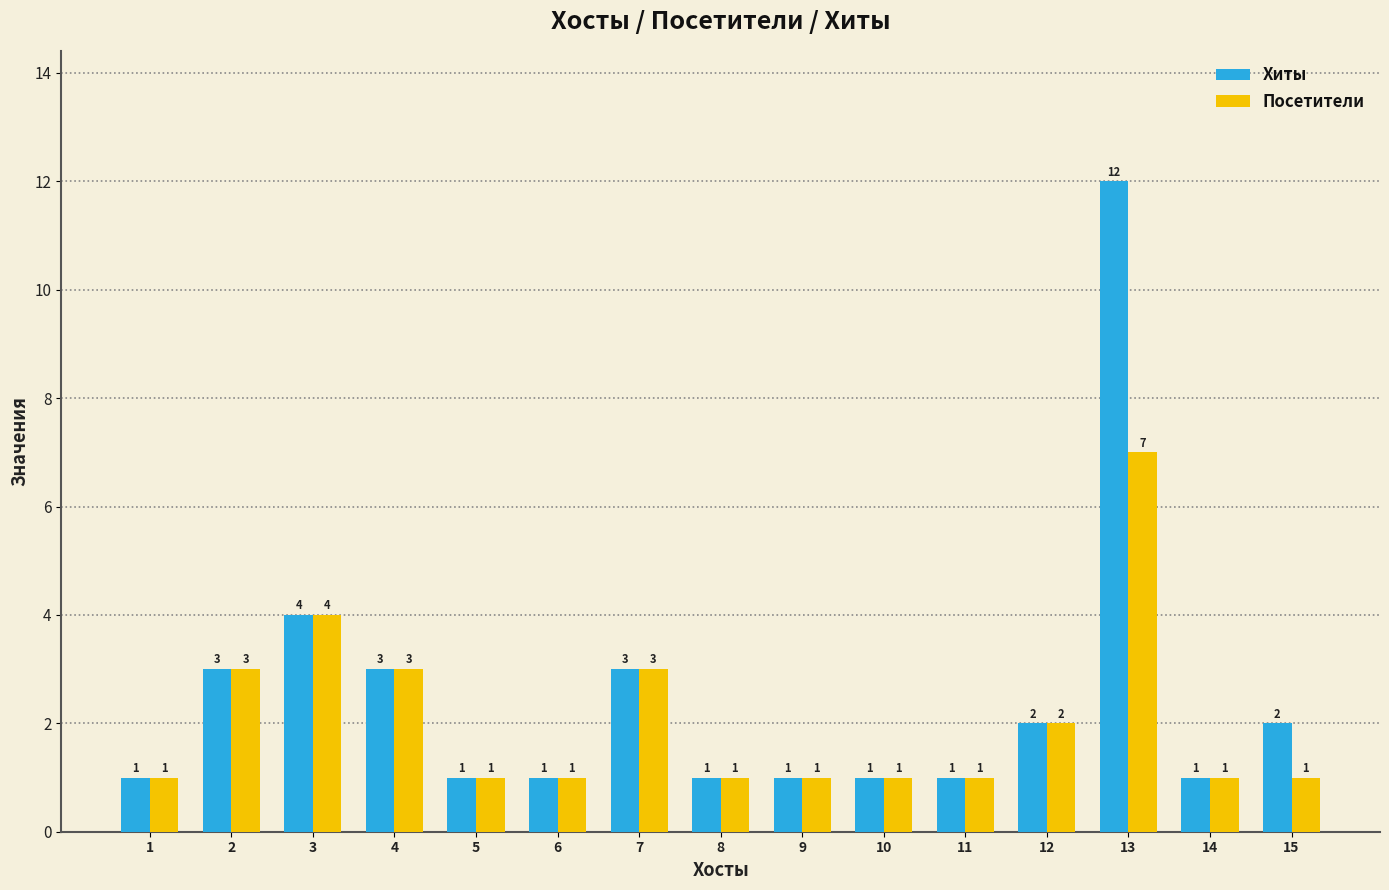

What is the total value across all series at 8?

2